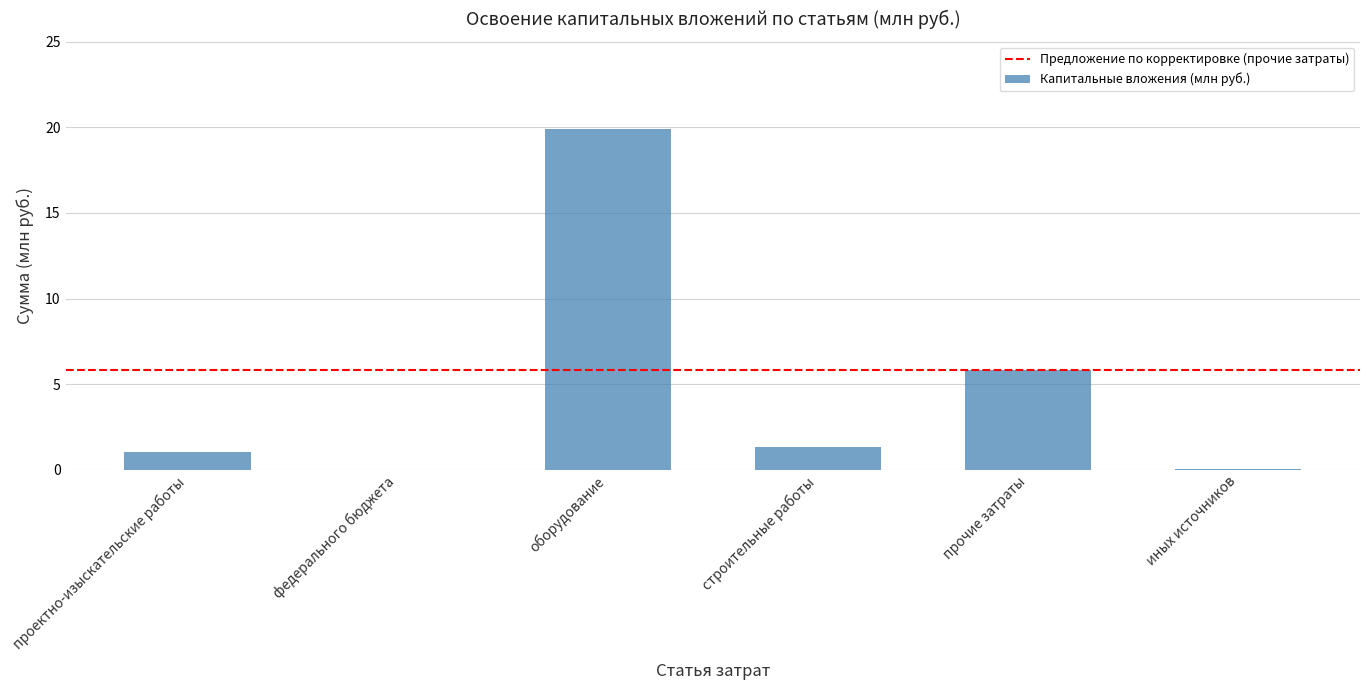

At which label is the value closest to 9?

прочие затраты